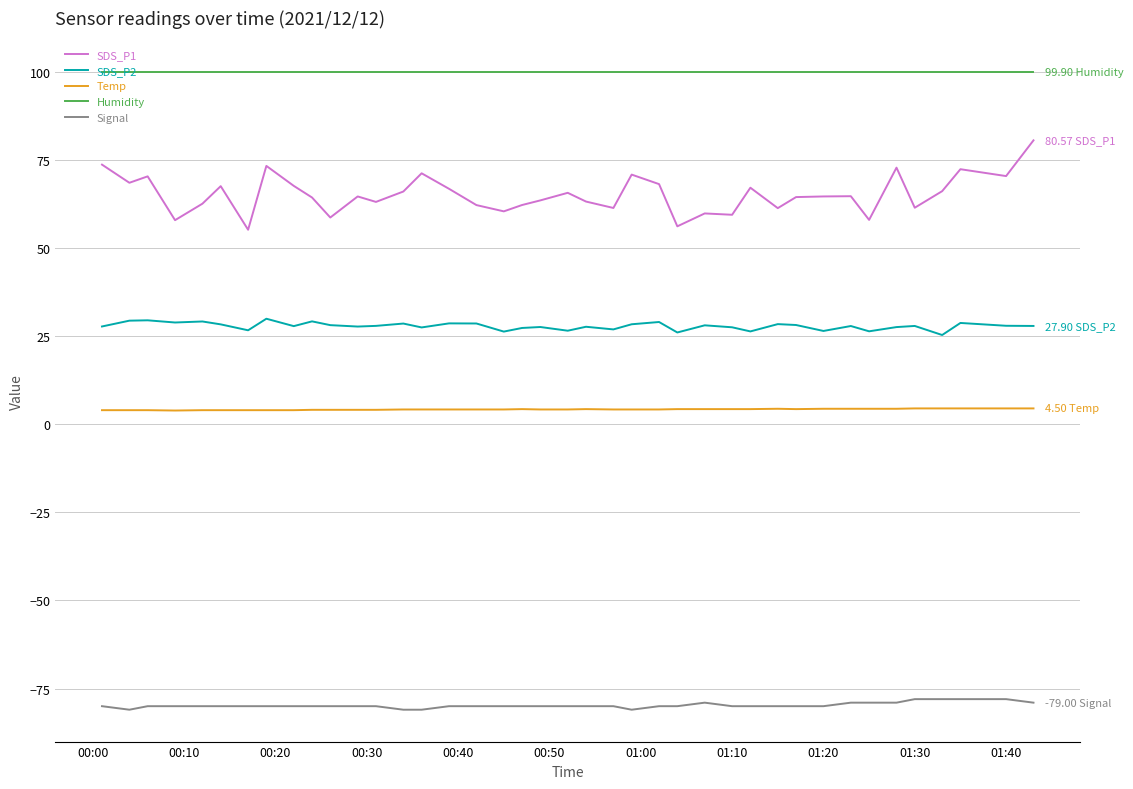

What is the minimum value for Humidity?

99.9